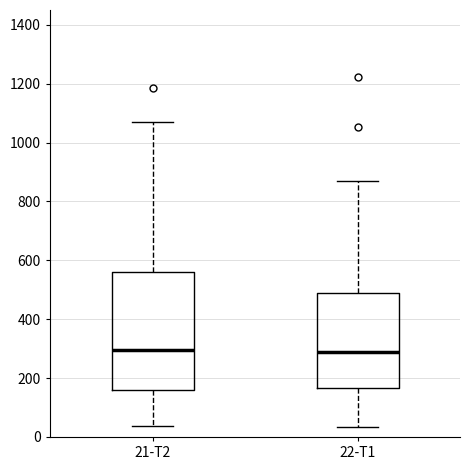

Where does the median line of the box for 21-T2 sit on the y-axis? The values are not printed on the chart, so give them approximately, as read against the axis.

300